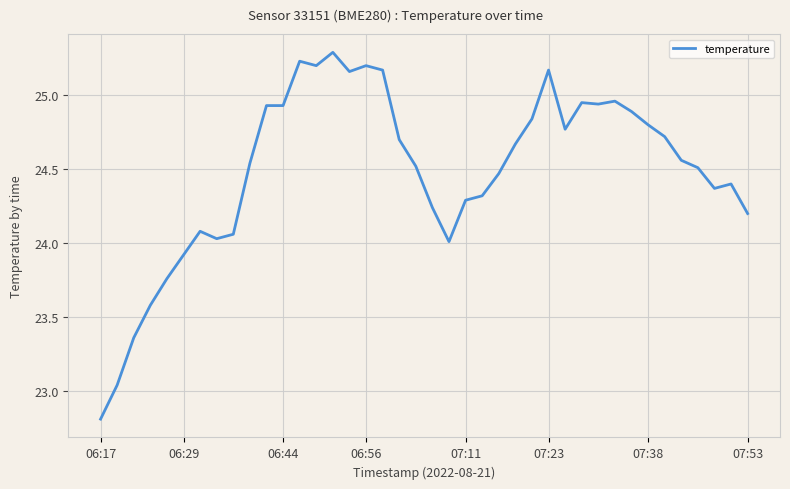

What is the minimum value shown in the chart?

22.8